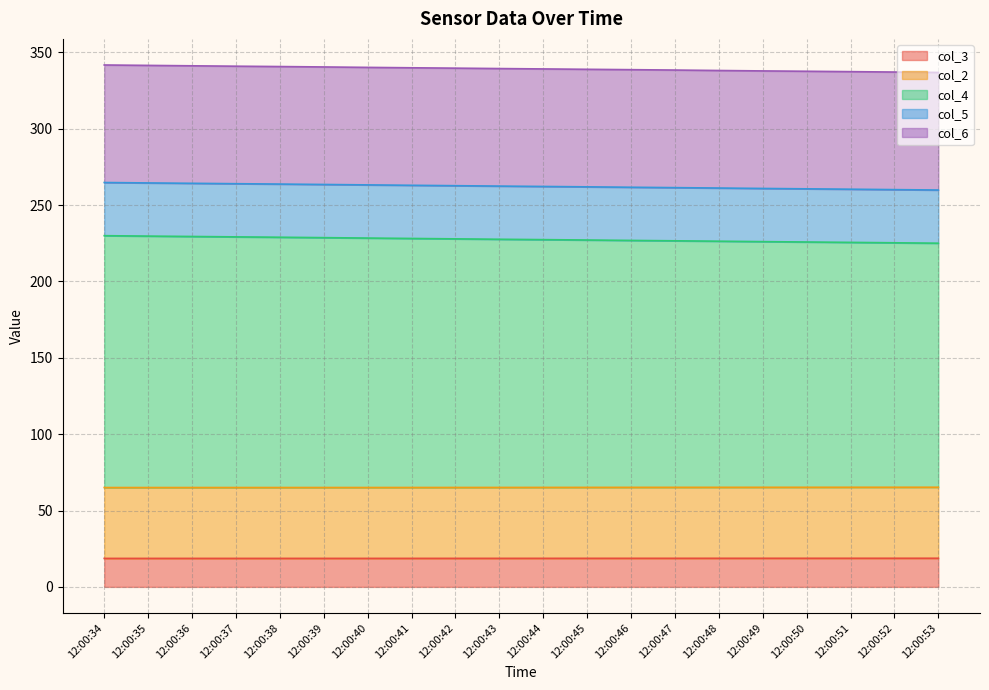

Does the chart have visible grid lines?

Yes